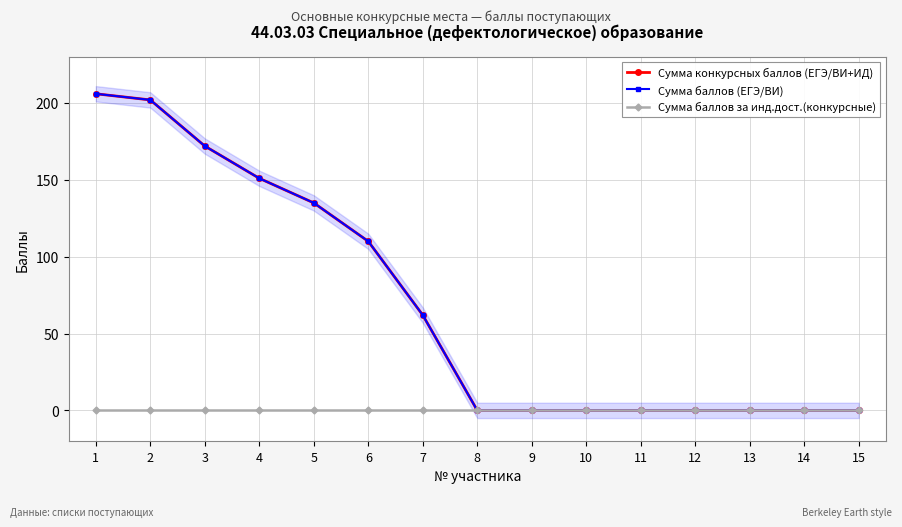

True or false: Сумма баллов (ЕГЭ/ВИ) has a value of 135 at 5.

True